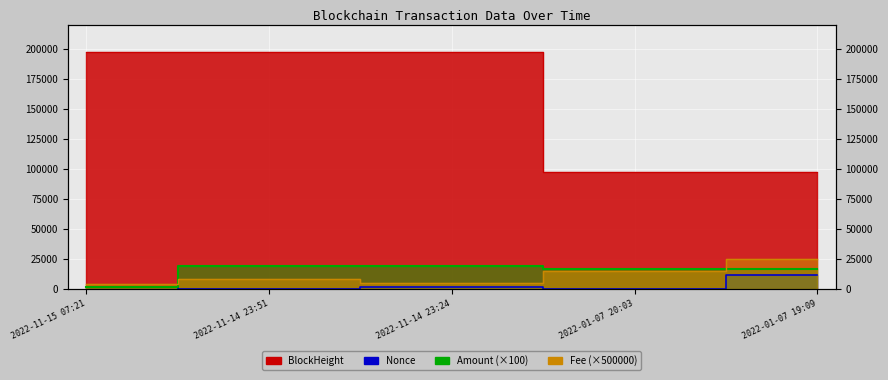

Does the chart display data point markers on the line(s)?

No